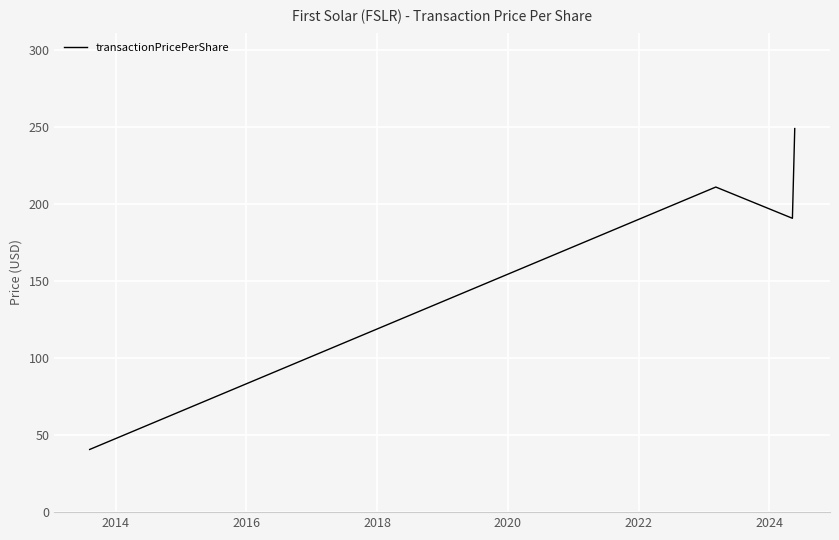

True or false: there are more than 2 points higher than both neighbors.

False